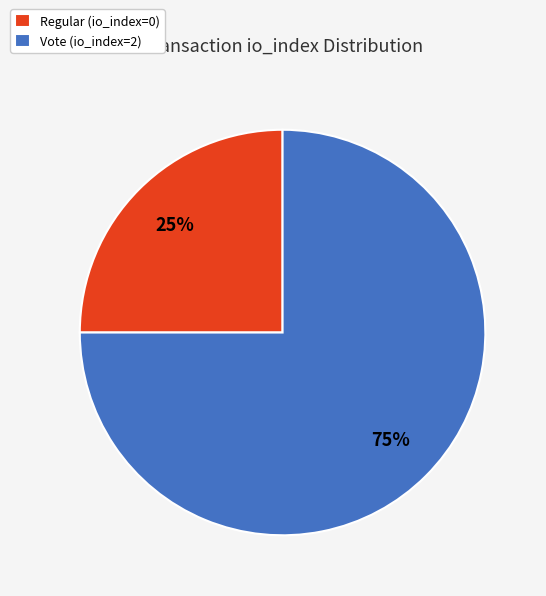

Does Vote (io_index=2) represent more than half of the total?

Yes